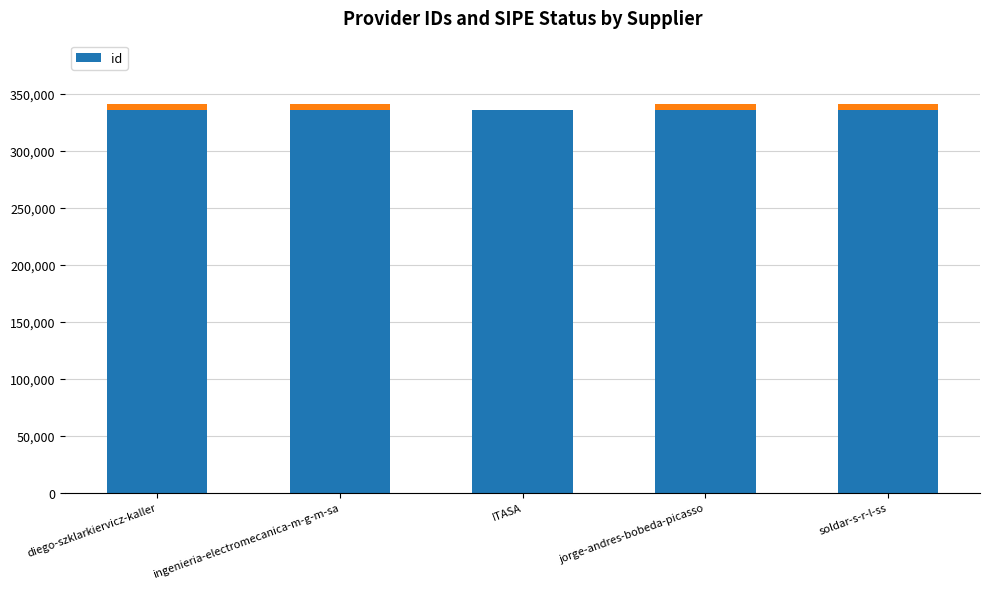

What is the difference between the second highest and minimum values?

3